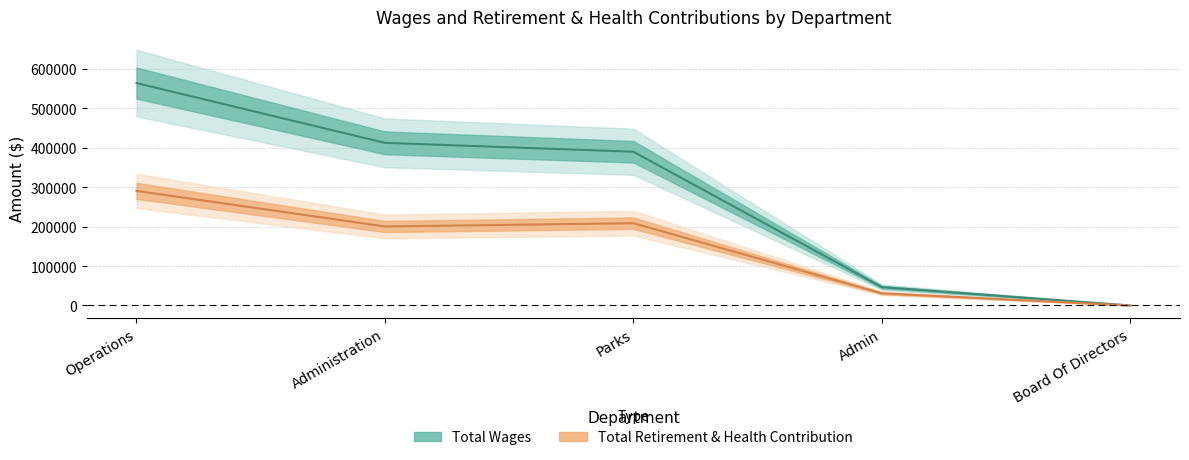

Count the number of categories in the chart.

5